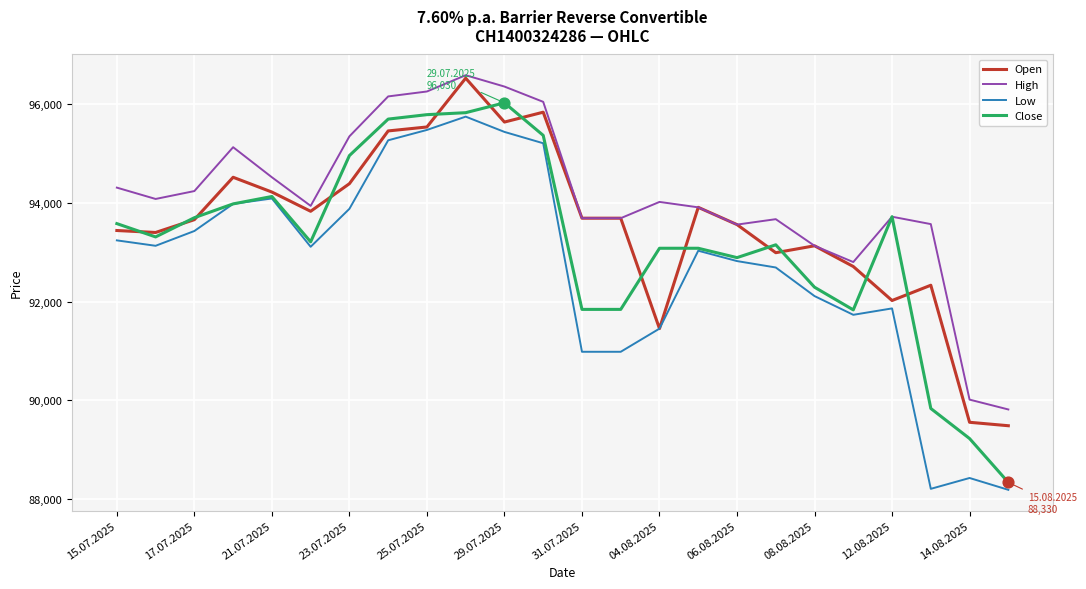

Which series has the largest total across all categories?

High